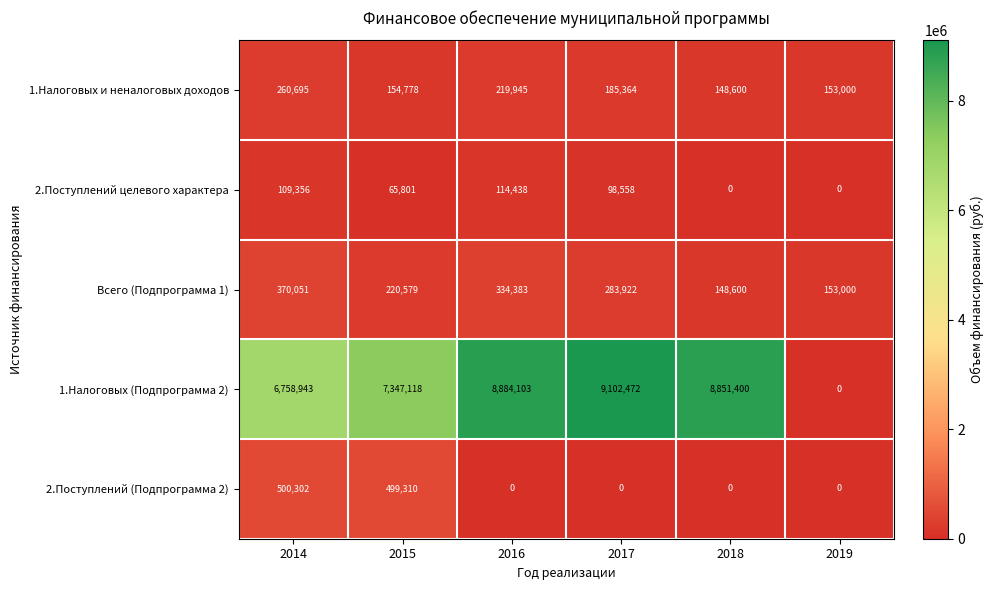

Reading left to right, extract all data points from this chart.

1.Налоговых и неналоговых доходов: 260695	154778	219945	185364	148600	153000
2.Поступлений целевого характера: 109356	65801	114438	98558	0	0
Всего (Подпрограмма 1): 370051	220579	334383	283922	148600	153000
1.Налоговых (Подпрограмма 2): 6758943	7347118	8884103	9102472	8851400	0
2.Поступлений (Подпрограмма 2): 500302	499310	0	0	0	0